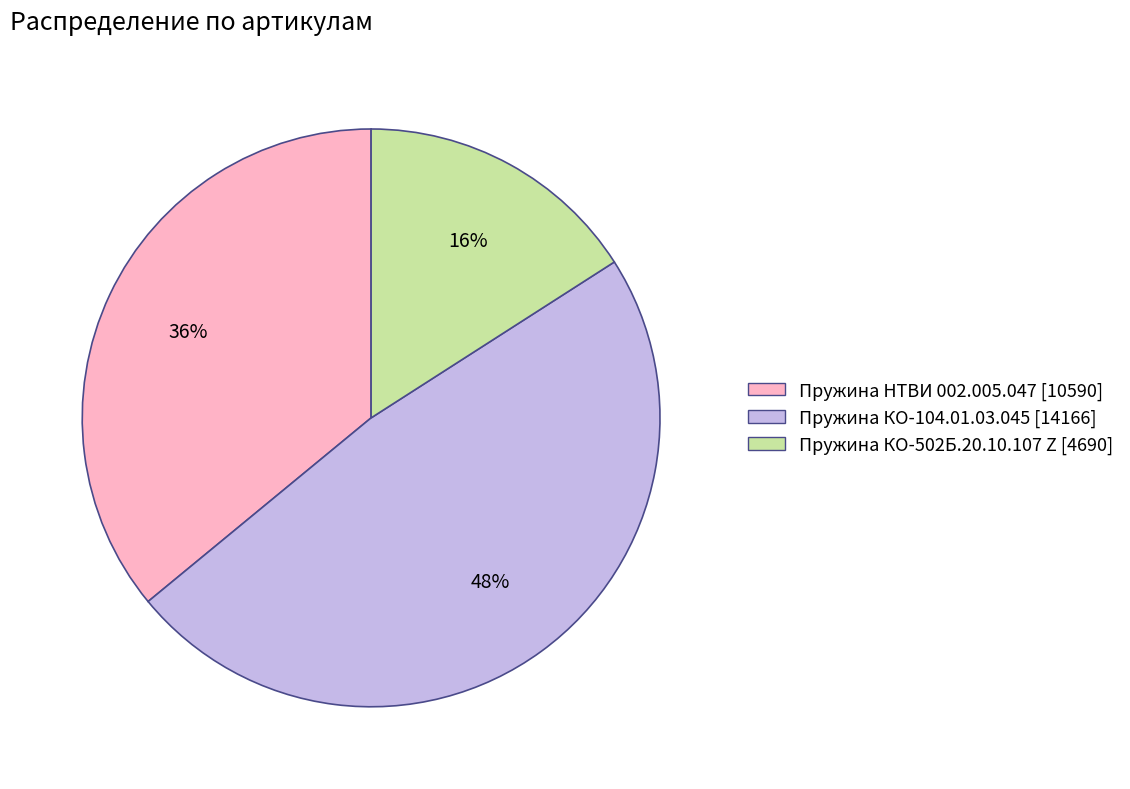

To the nearest percent, what is the combined percentage of Пружина КО-104.01.03.045 and Пружина КО-502Б.20.10.107 Z?

64%